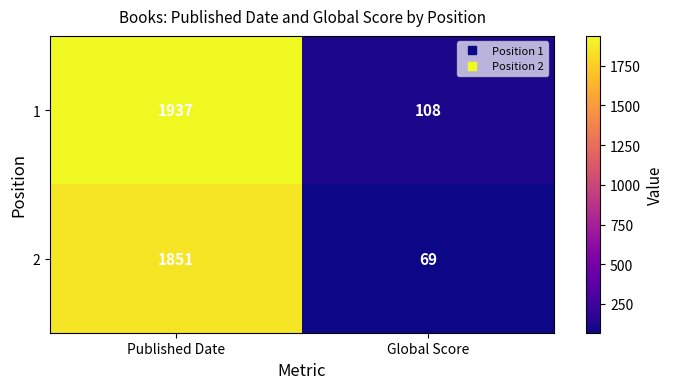

What is the spread (max minus min) of values at Published Date?

86